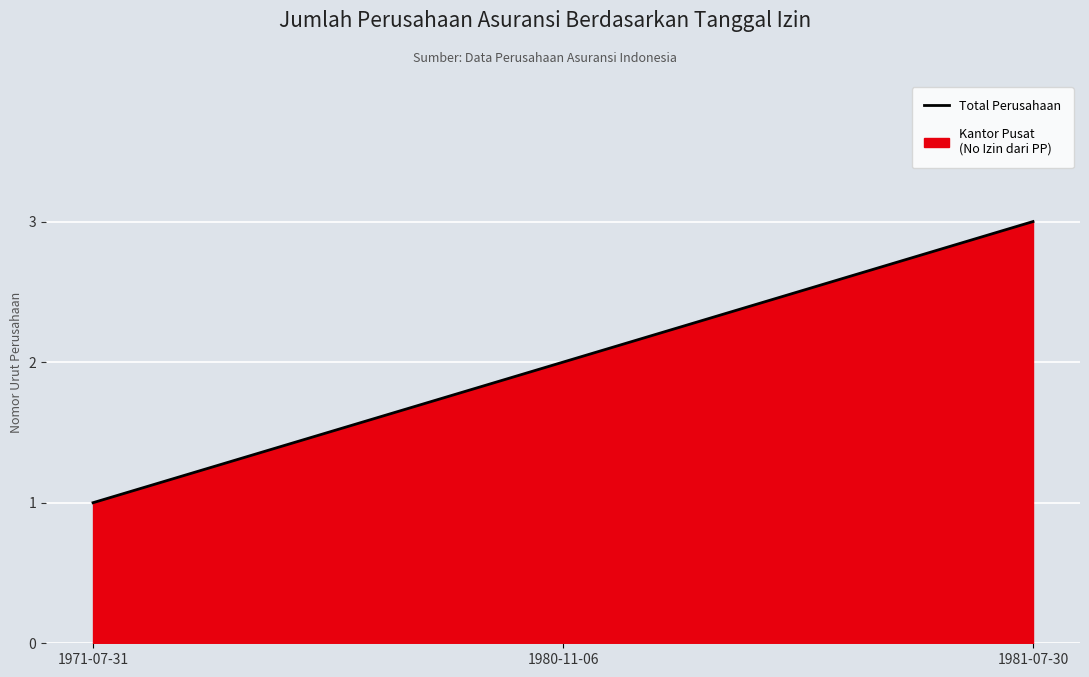

Rank the categories by value from lowest to highest.

1971-07-31, 1980-11-06, 1981-07-30